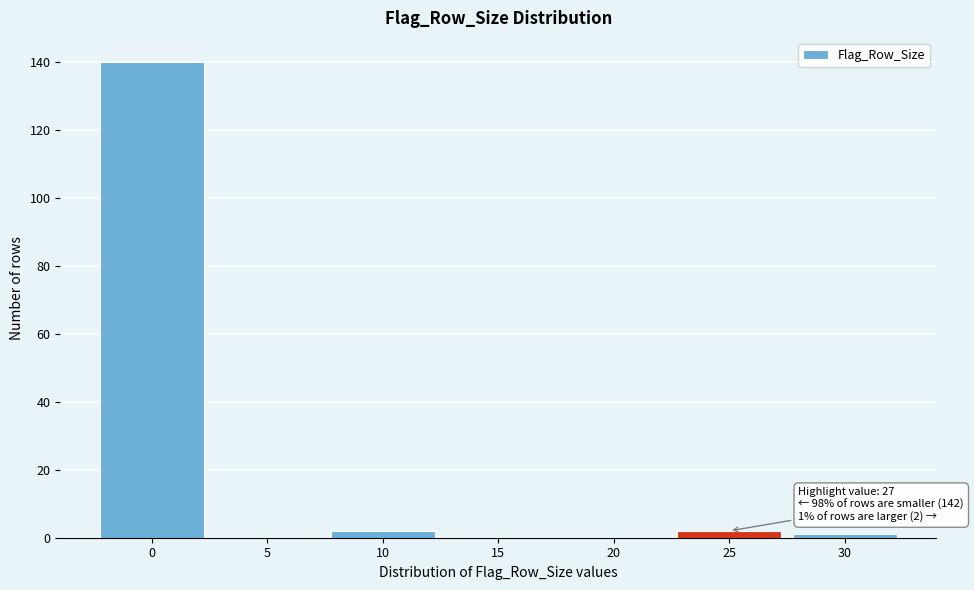

Reading left to right, transcribe all the data shown in this chart.

0=140	5=0	10=2	15=0	20=0	25=2	30=1